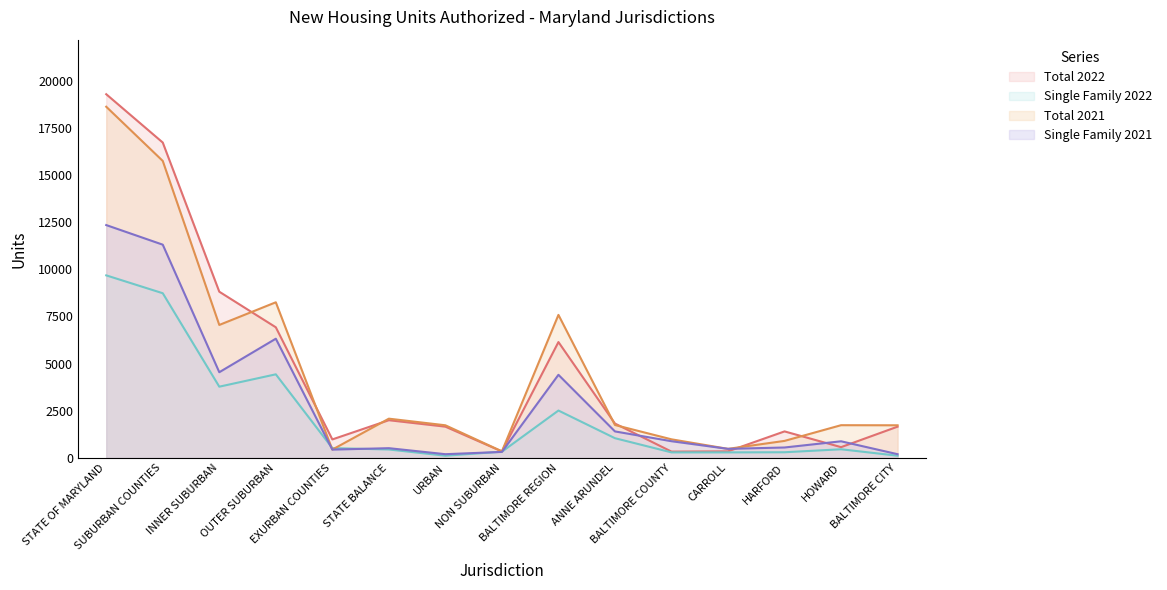

Does the chart have visible grid lines?

No